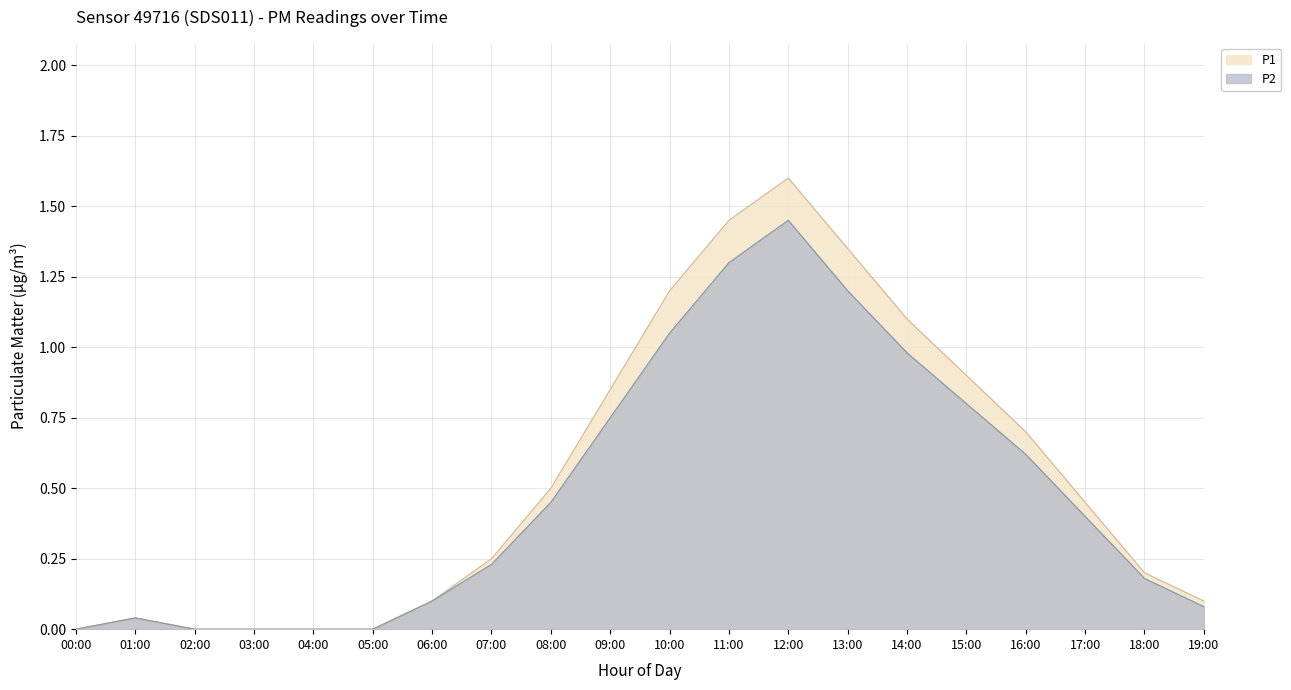

Reading left to right, transcribe all the data shown in this chart.

P1: 0.0	0.0	0.0	0.0	0.0	0.0	0.1	0.2	0.5	0.8	1.2	1.4	1.6	1.4	1.1	0.9	0.7	0.5	0.2	0.1
P2: 0.0	0.0	0.0	0.0	0.0	0.0	0.1	0.2	0.5	0.8	1.1	1.3	1.4	1.2	1.0	0.8	0.6	0.4	0.2	0.1